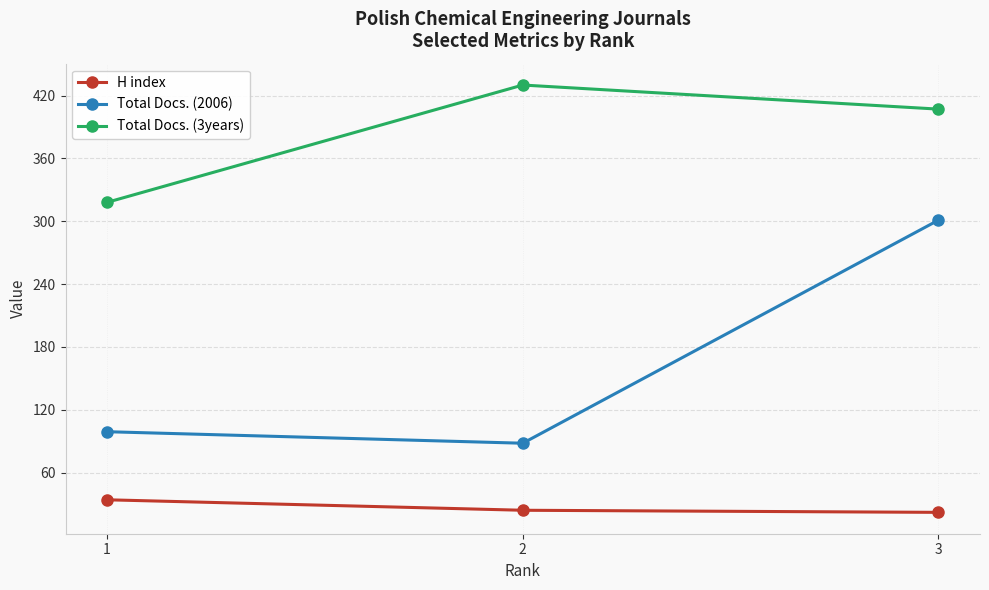

Is the value of H index at 1 greater than the value of Total Docs. (3years) at 1?

No